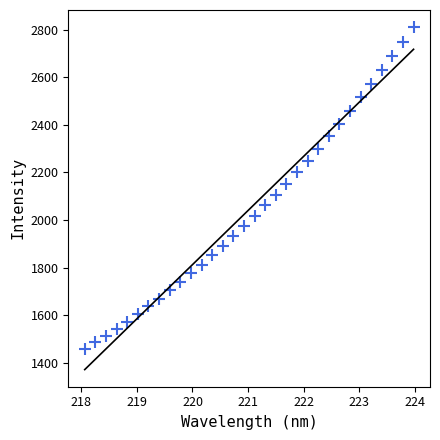

What is the range of Y values (max minus min)?

1351.2